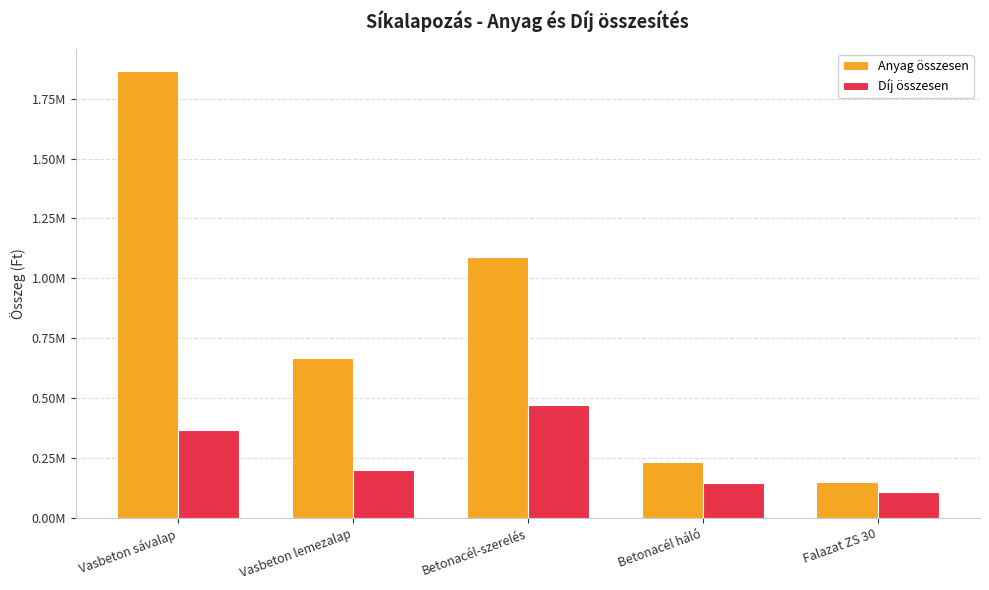

At which category does the chart reach its minimum across all series?

Falazat ZS 30